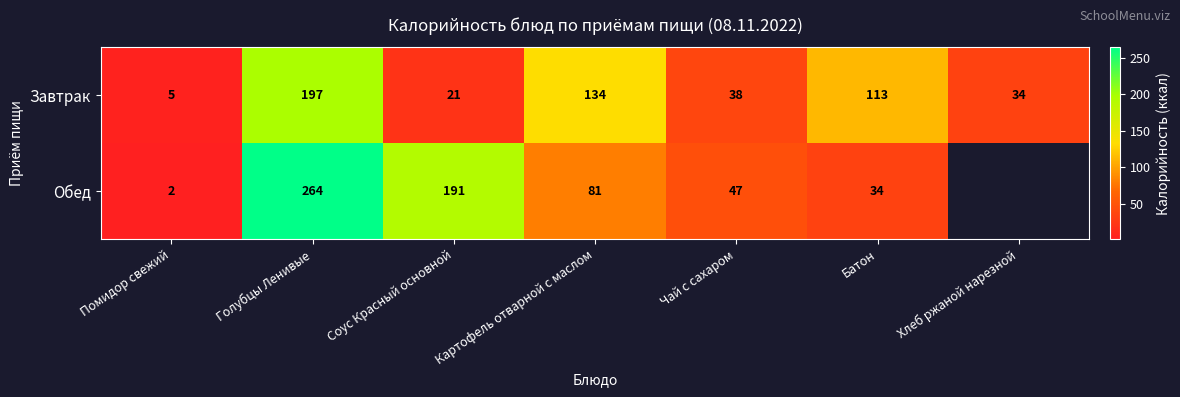

Is it true that Обед equals 392.4 at Голубцы Ленивые?

False